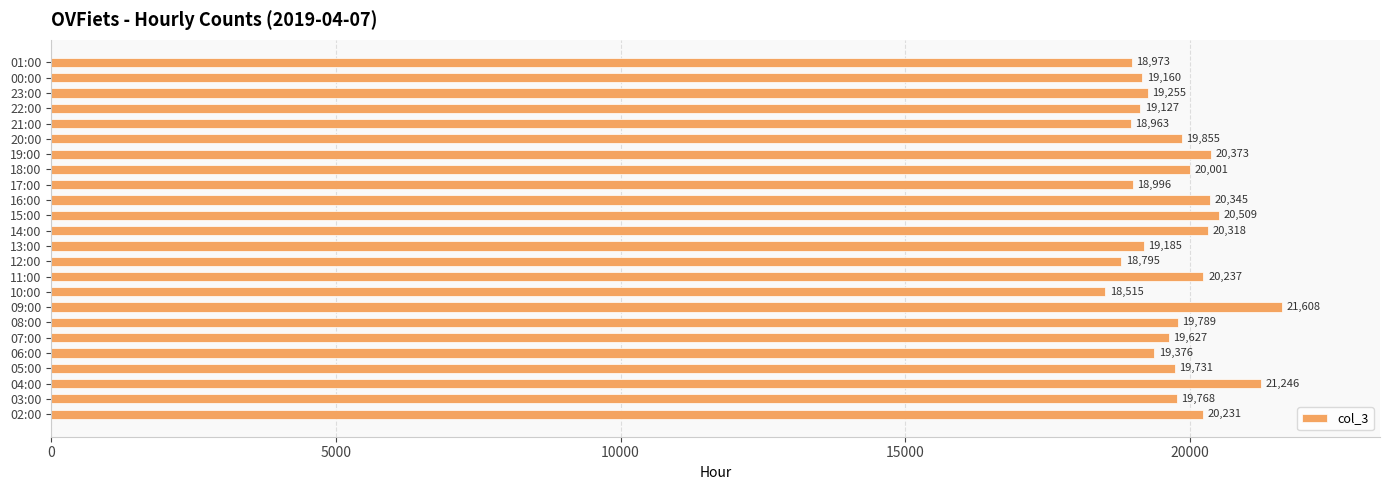

Which has a higher value, 20:00 or 22:00?

20:00